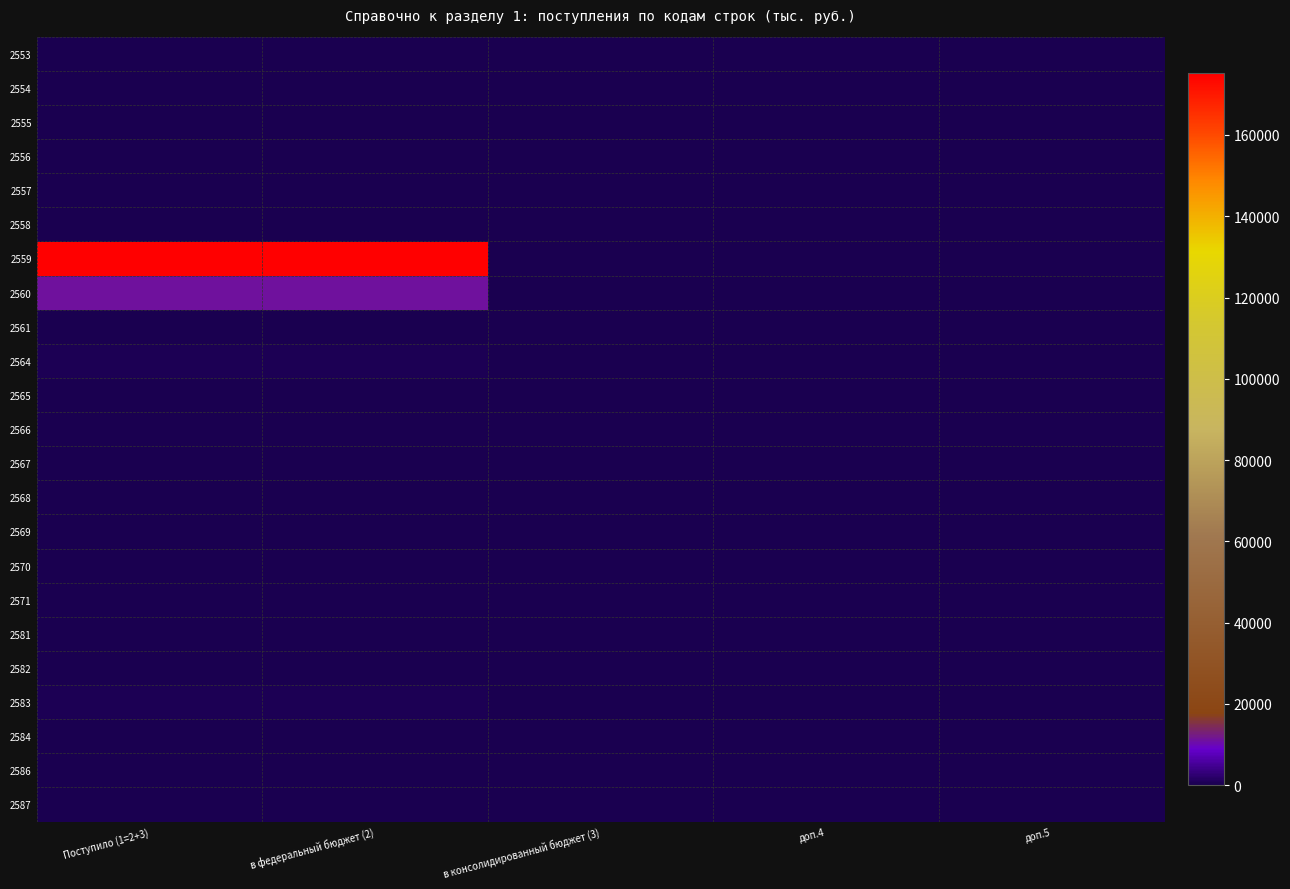

How many data points does each series have?

5